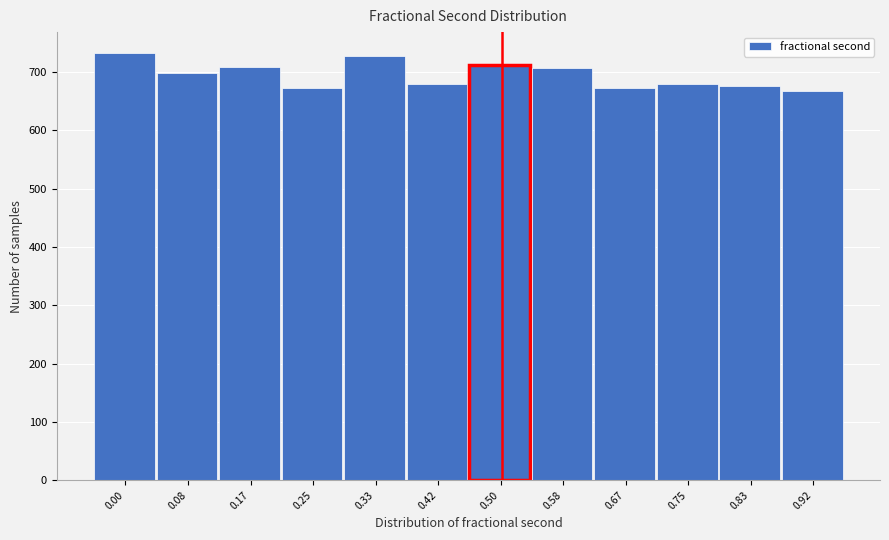

Is it true that the value at 0.00 is 295?

False